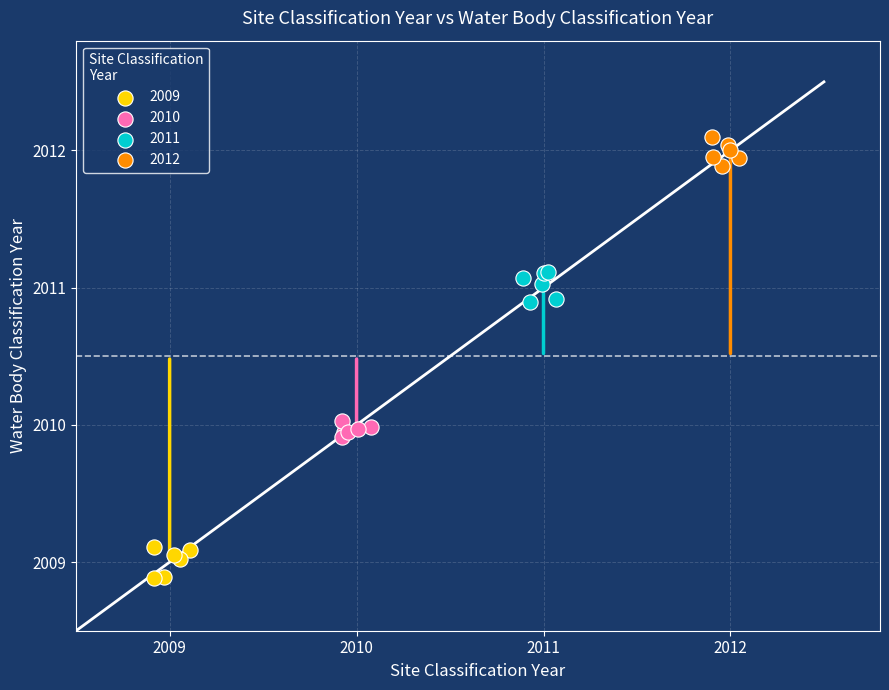

Which series reaches the maximum Y coordinate?

2012